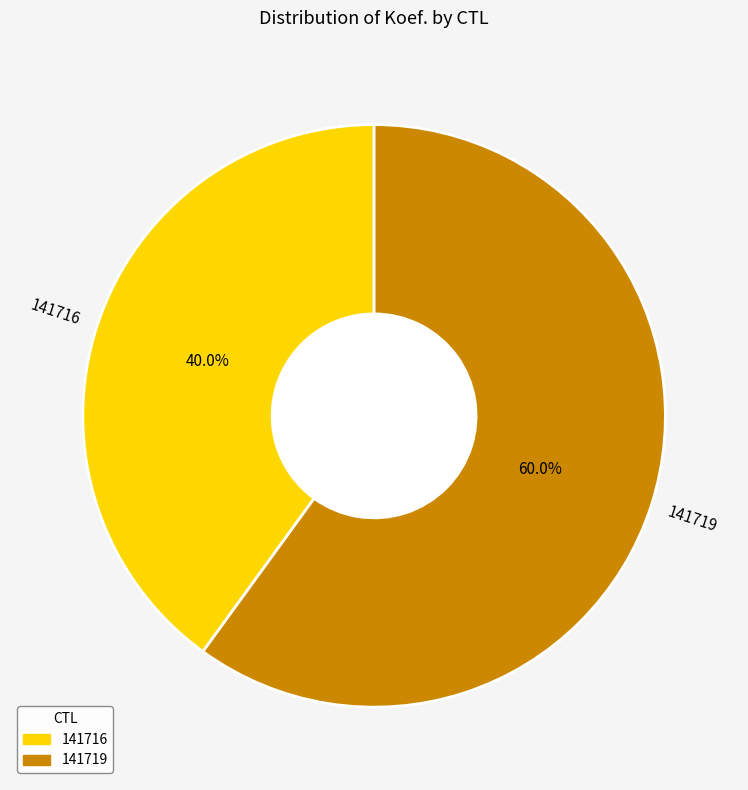

To the nearest percent, what is the difference between the 141719 and 141716 slice percentages?

20%